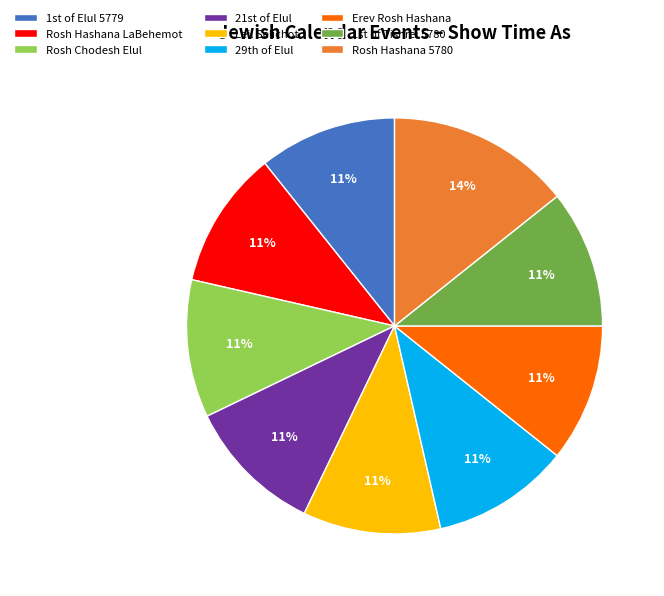

What percentage is the Leil Selichot slice, to the nearest percent?

11%